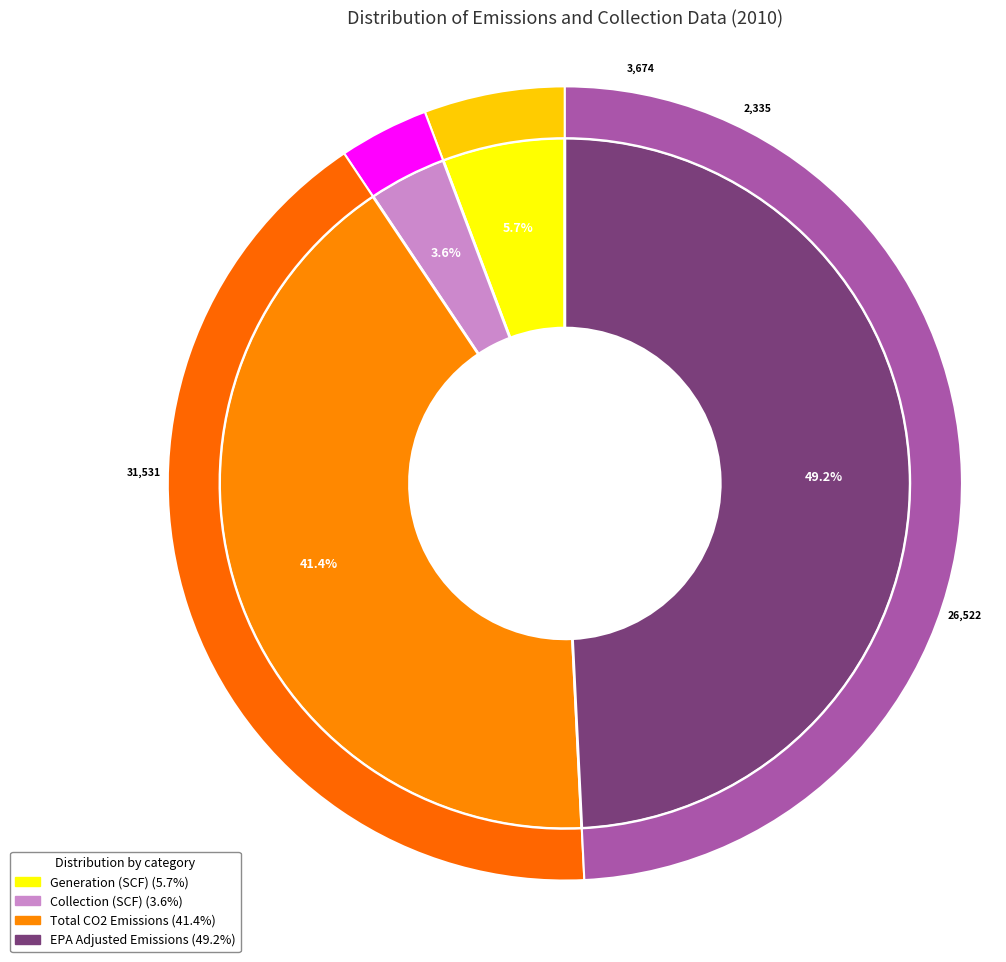

Which slice is the smallest?

Collection (SCF)